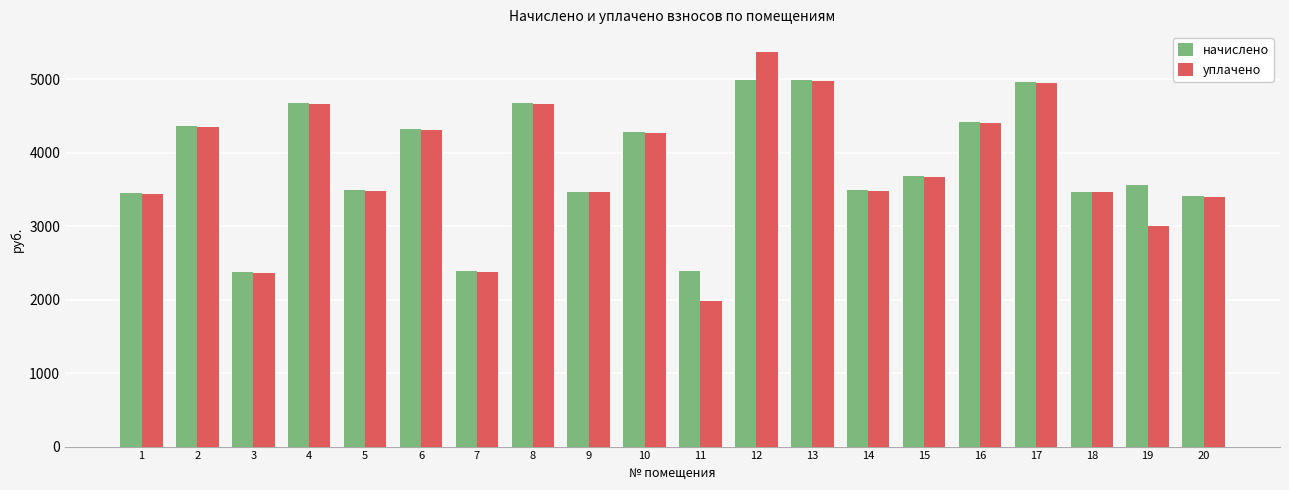

Rank the series by their maximum value, from lowest to highest.

начислено, уплачено